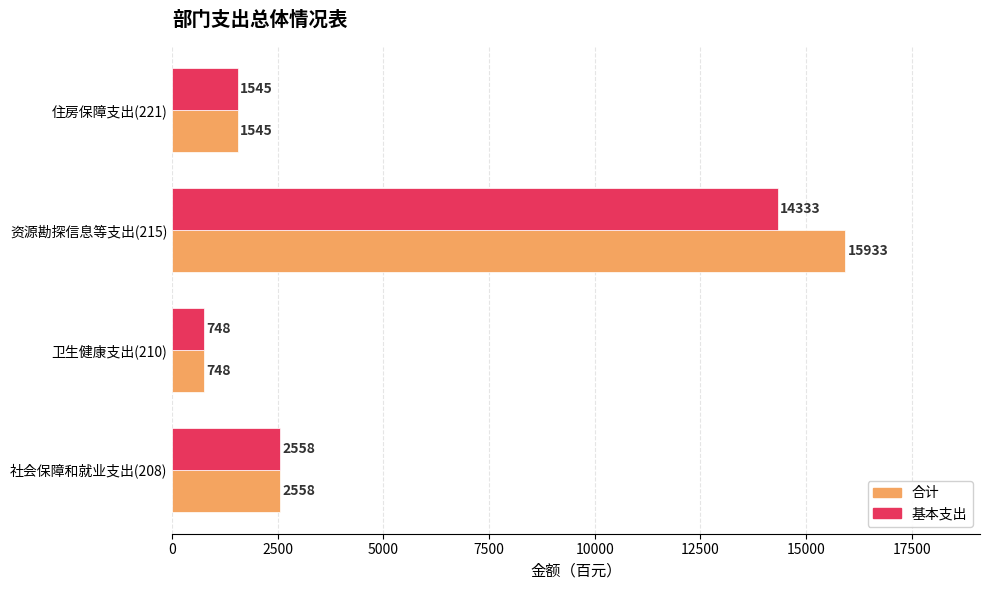

Count the number of data series in this chart.

2